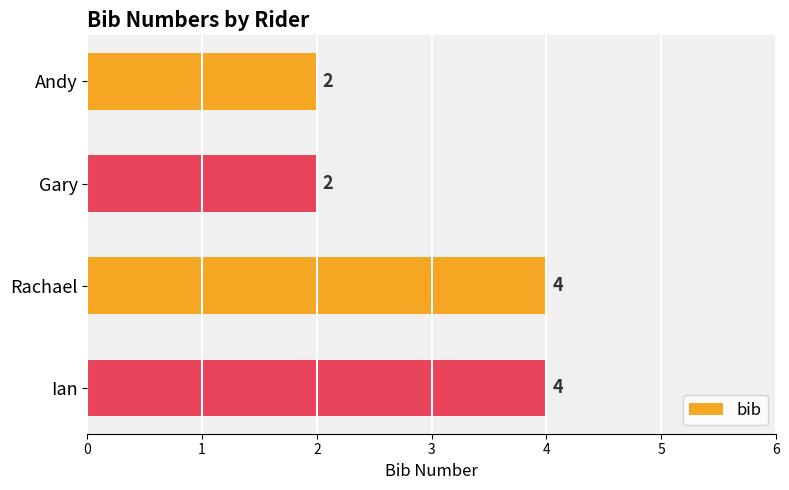

What is the greatest value displayed?

4